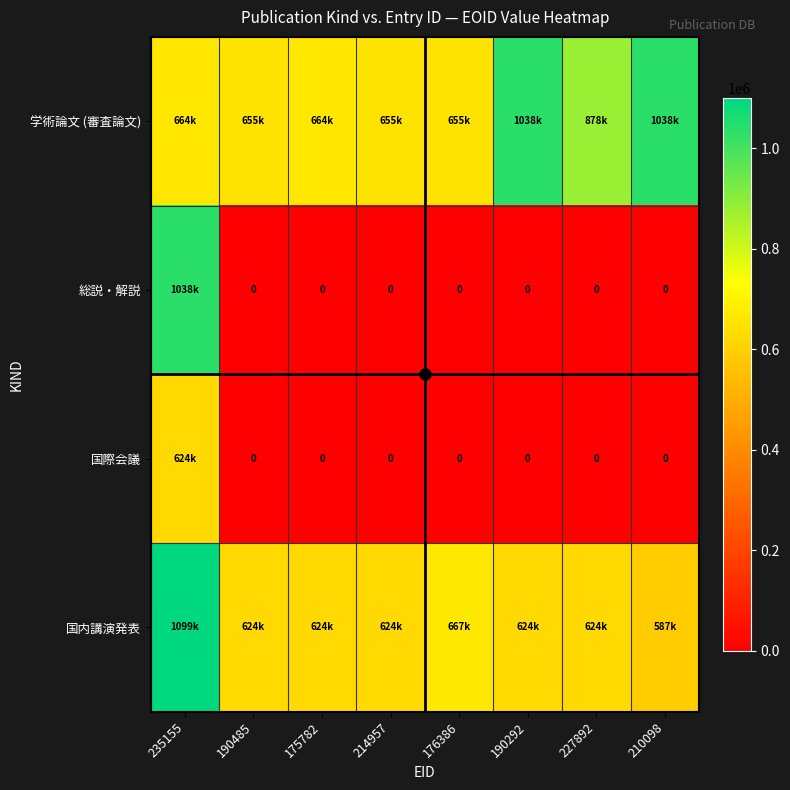

Which category has the highest value in the 学術論文 (審査論文) series?

210098